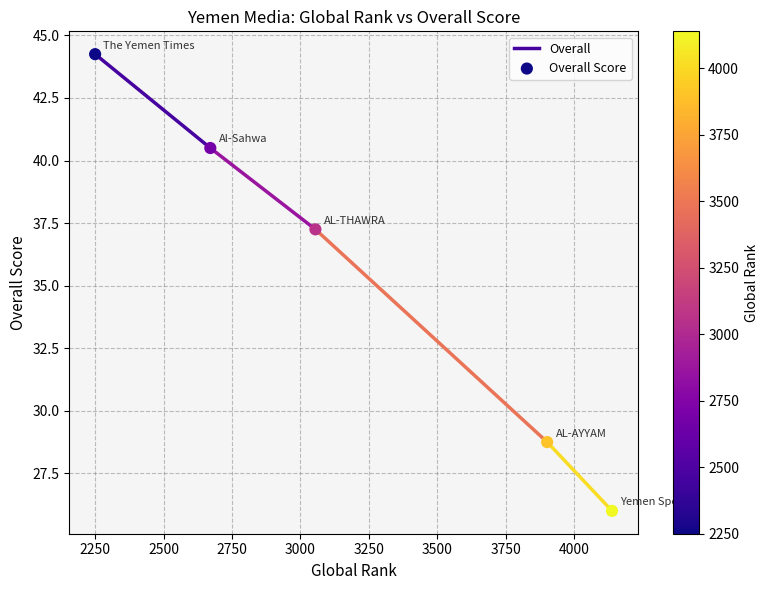

What is the range of X values (max minus min)?

1889.0